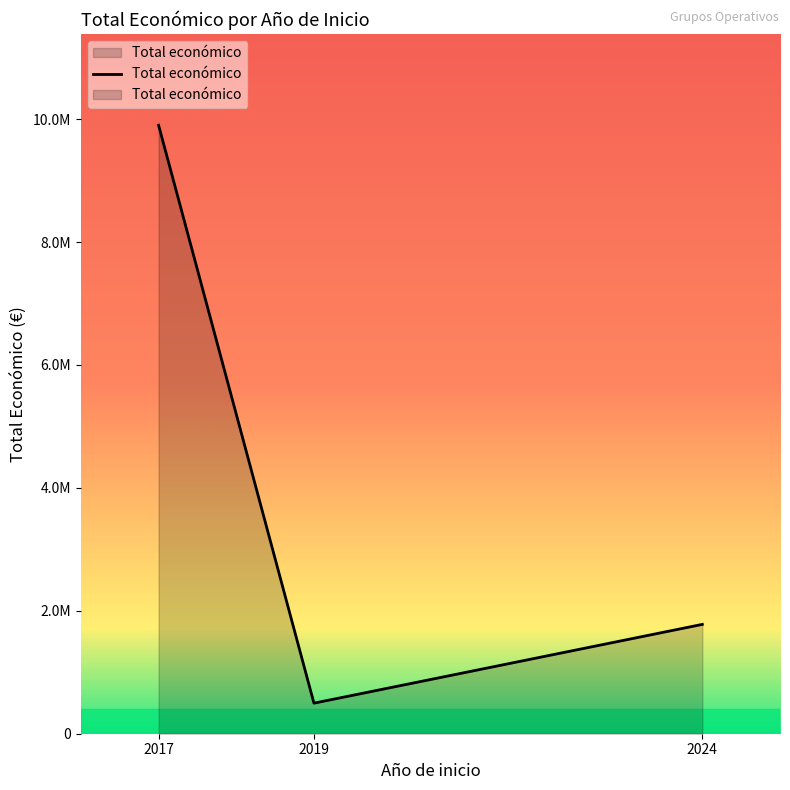

What is the approximate value at 2019?

599992